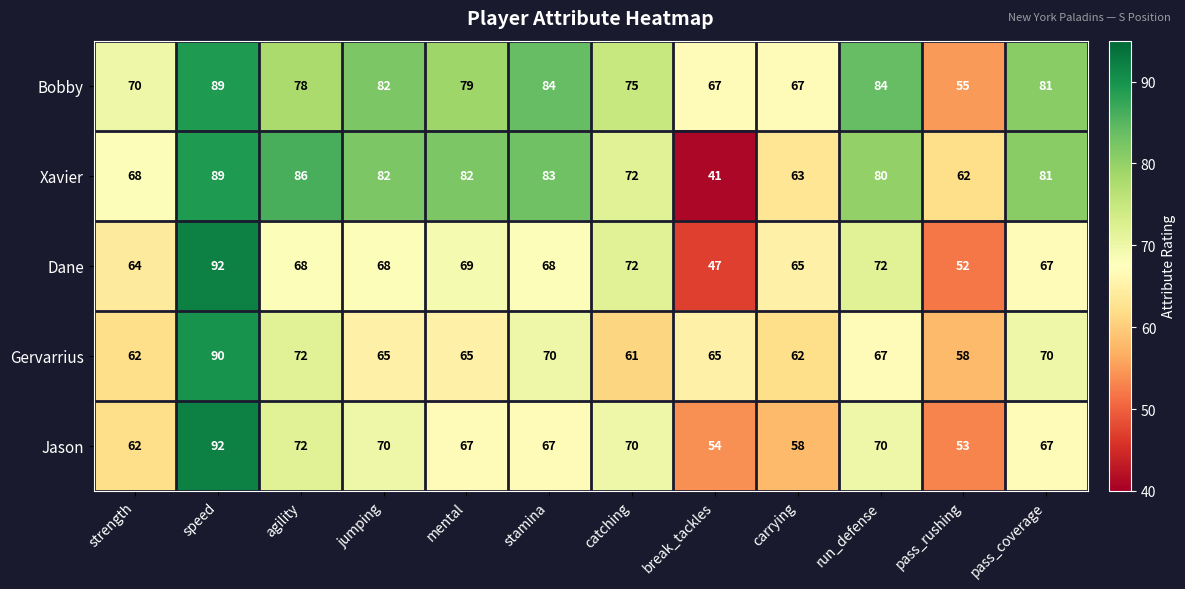

How many categories are shown in the chart?

12